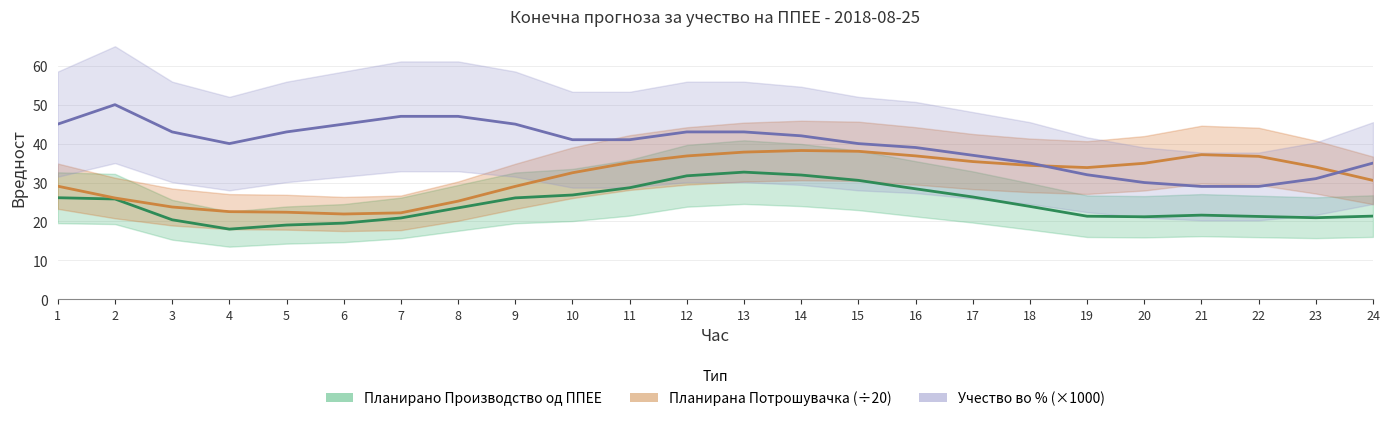

Does the chart have visible grid lines?

Yes